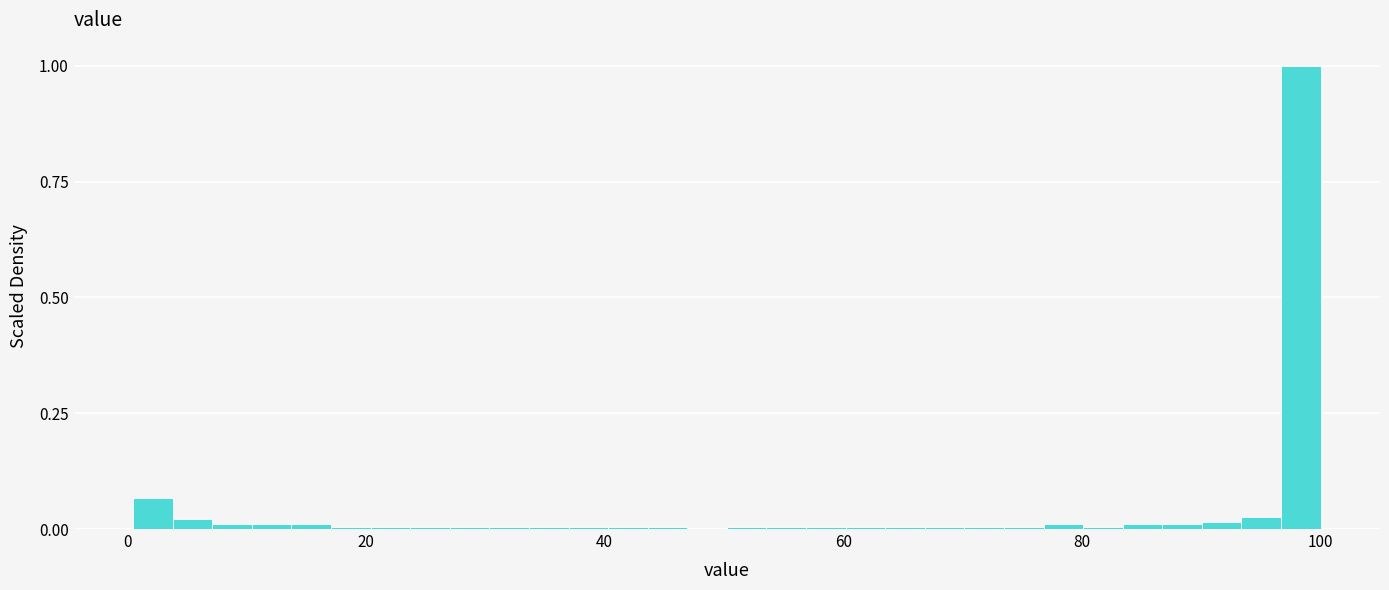

Read against the x-axis, roughly where is the centre of the tallest bar?

98